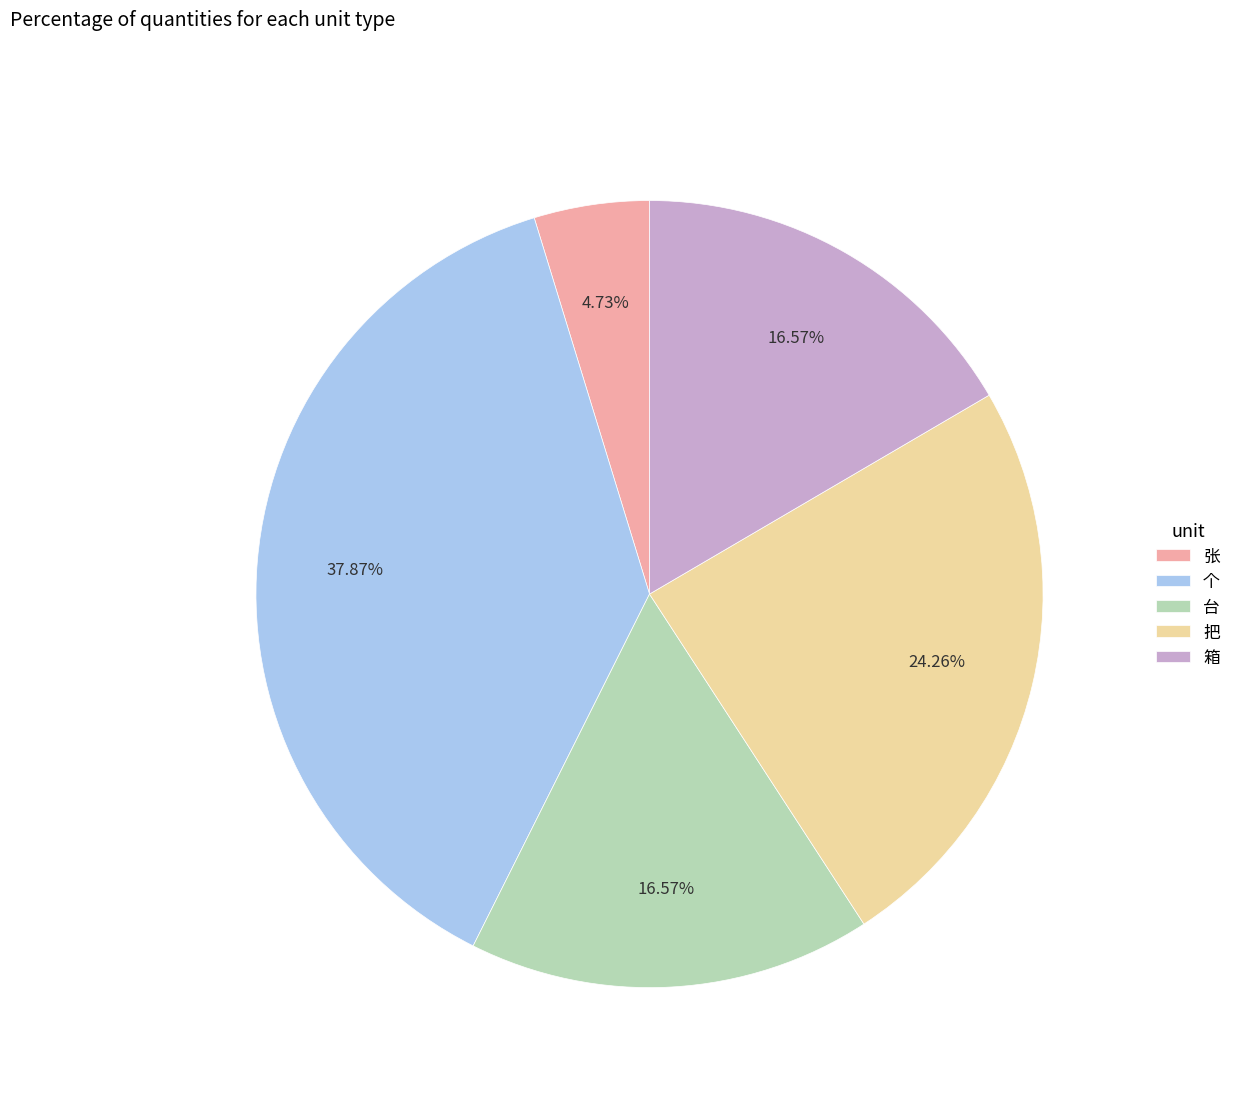

To the nearest percent, what is the average slice percentage?

20%